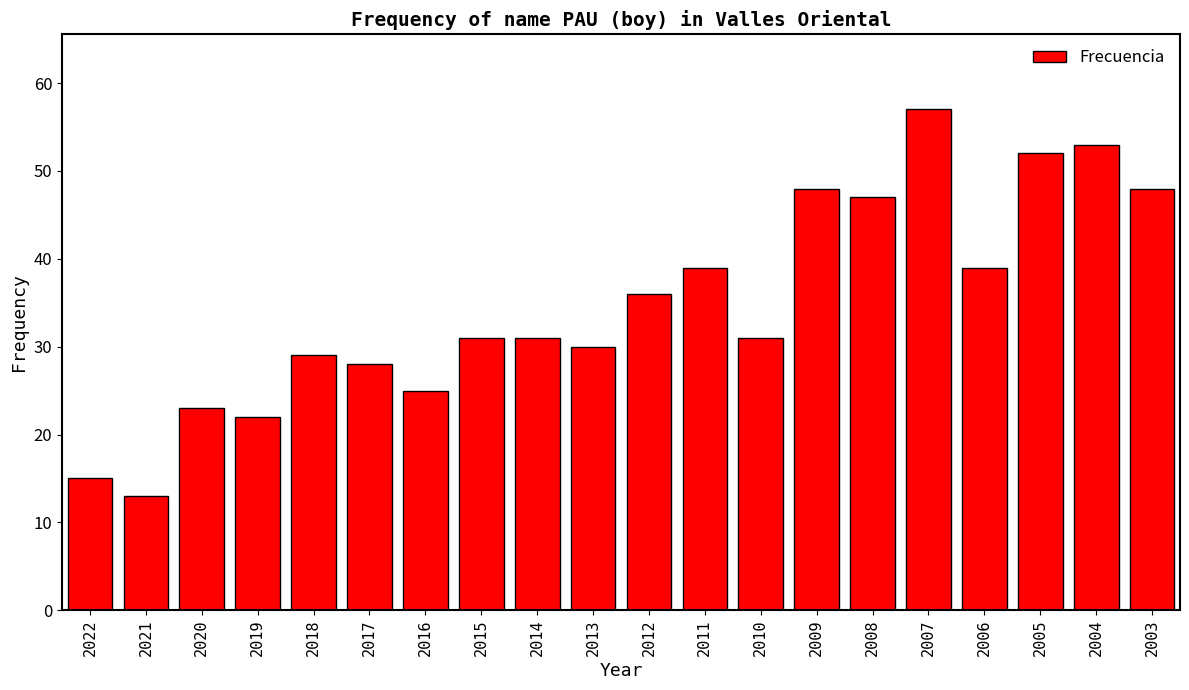

Between 2006 and 2012, which is larger?

2006